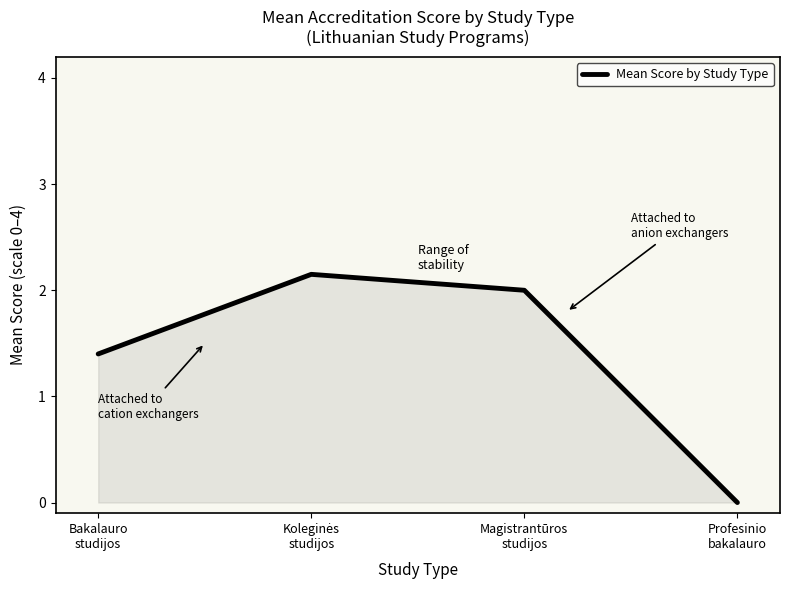

What is the difference between the values at Bakalauro
studijos and Magistrantūros
studijos?

0.6